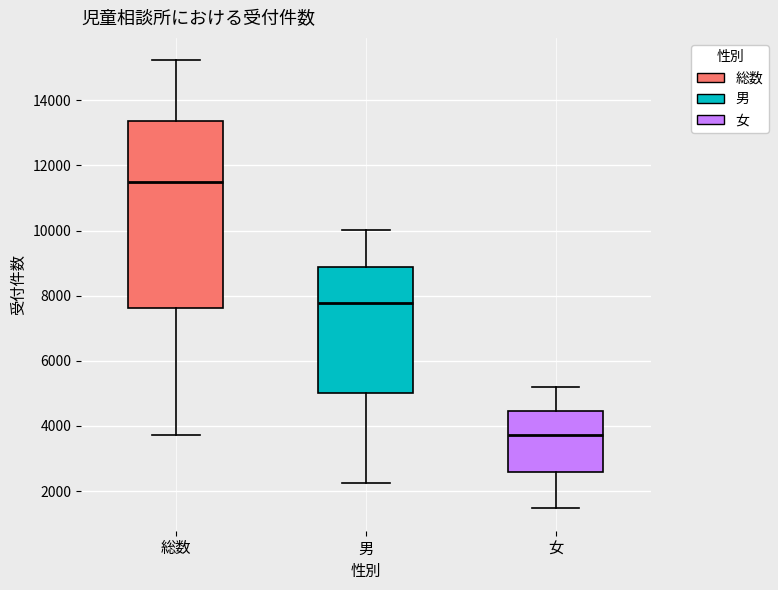

Reading left to right, transcribe this box plot: for each box, give where its median line is, the range the box spans, and where its two whiskers end, as read against the y-axis. The values are not printed on the chart, so give them approximately, as read against the axis.

総数: median 11400, box 7600 to 13400, whiskers 3800 to 15200
男: median 7800, box 5000 to 8800, whiskers 2200 to 10000
女: median 3800, box 2600 to 4400, whiskers 1400 to 5200